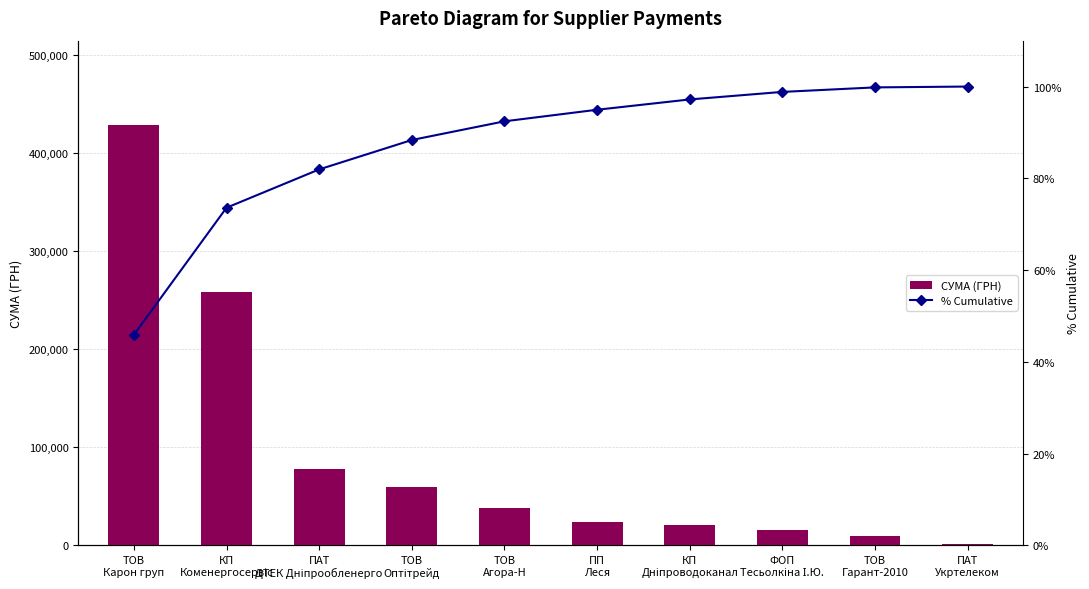

At which category is the sum across all series the highest?

ТОВ
Карон груп